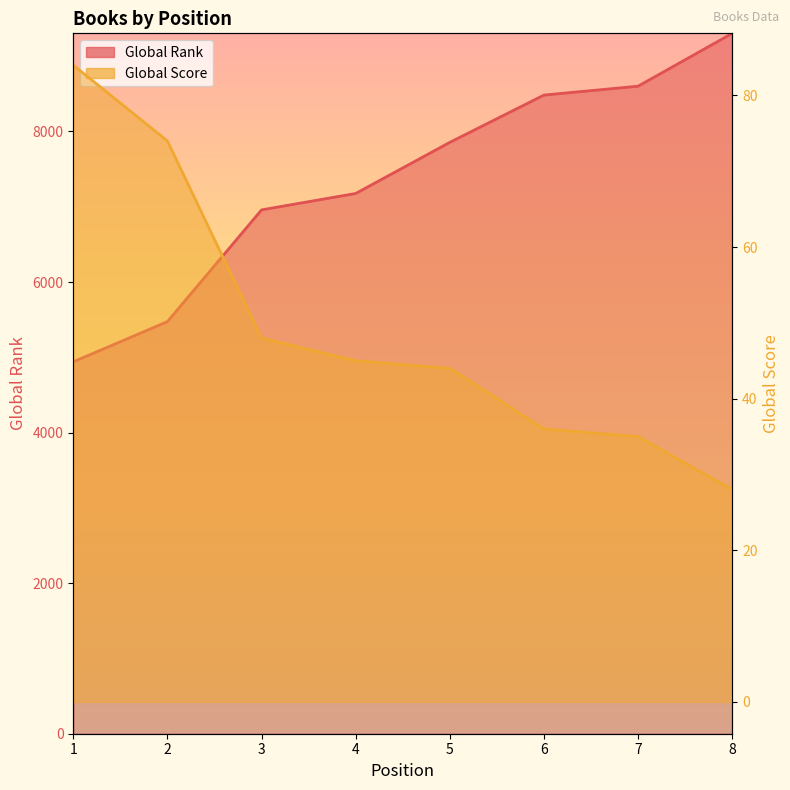

At which label does Global Rank first exceed 7855?

6